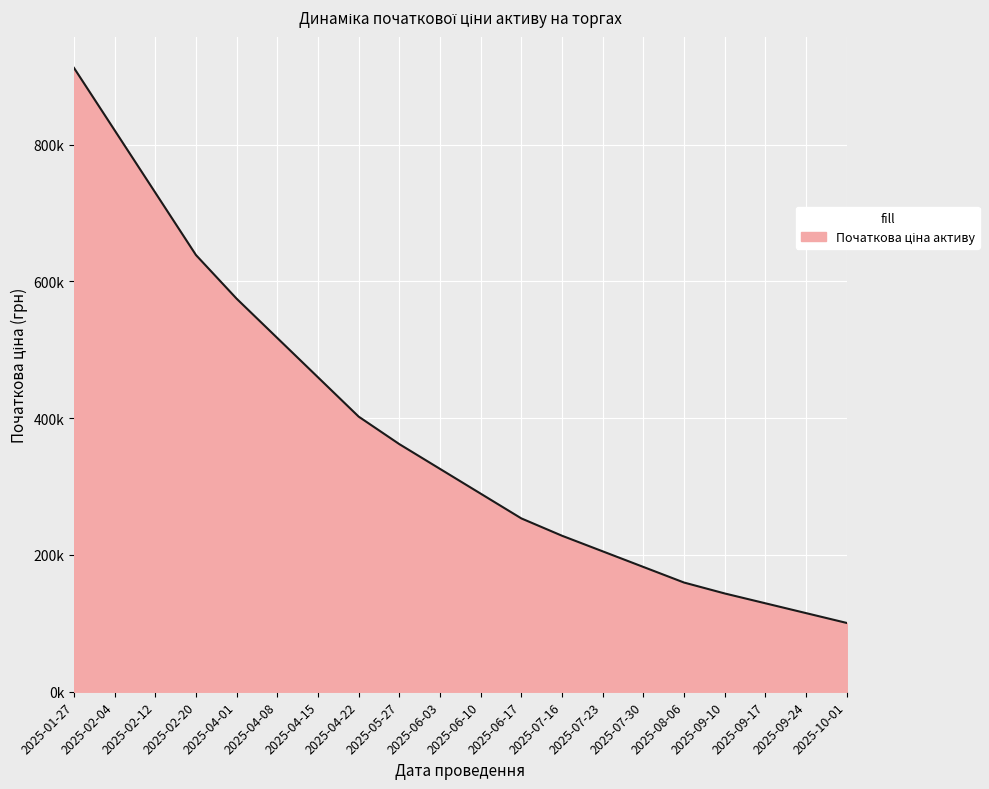

Is this an area chart (filled region under the line)?

Yes